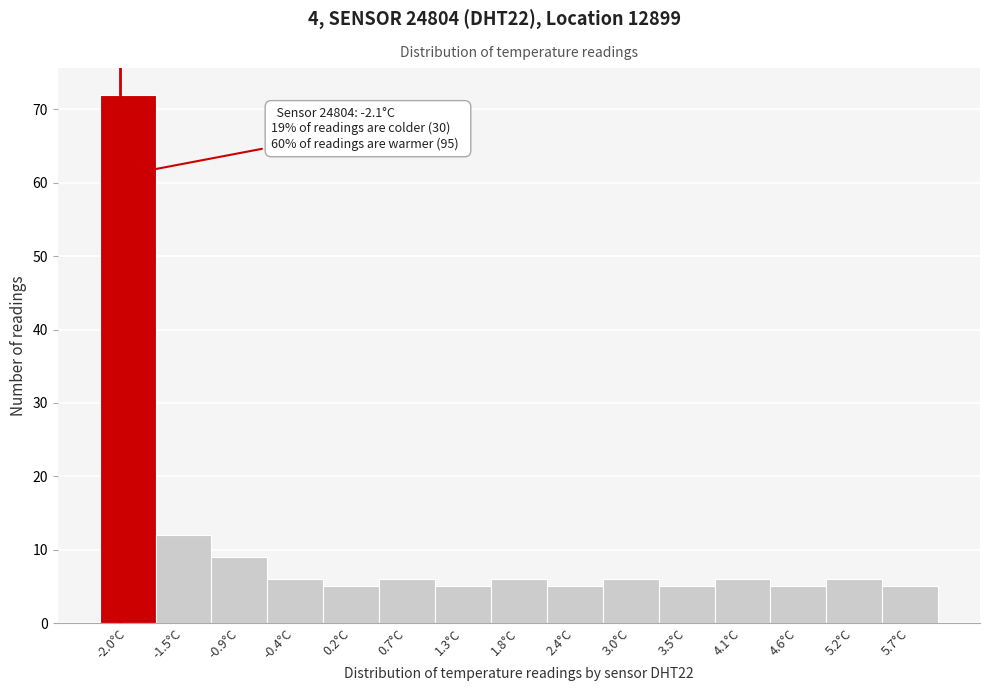

Over which range of the x-axis is the bar tallest?

-2.3 to -1.7